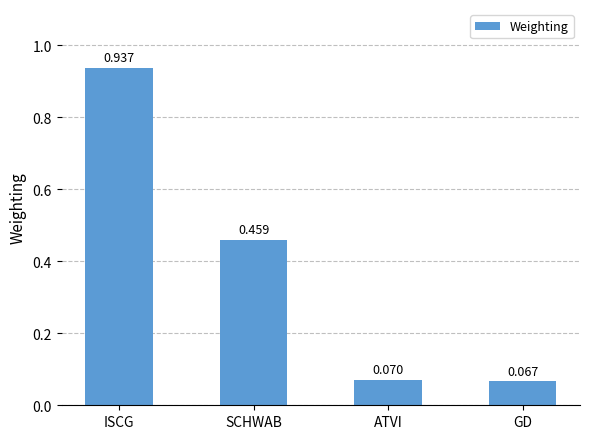

List the labels in order of value, largest first.

ISCG, SCHWAB, ATVI, GD